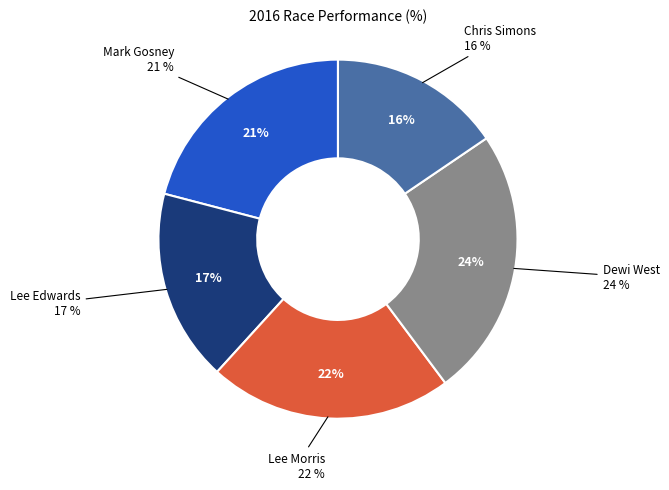

Is it true that Mark Gosney is 21% of the pie?

True